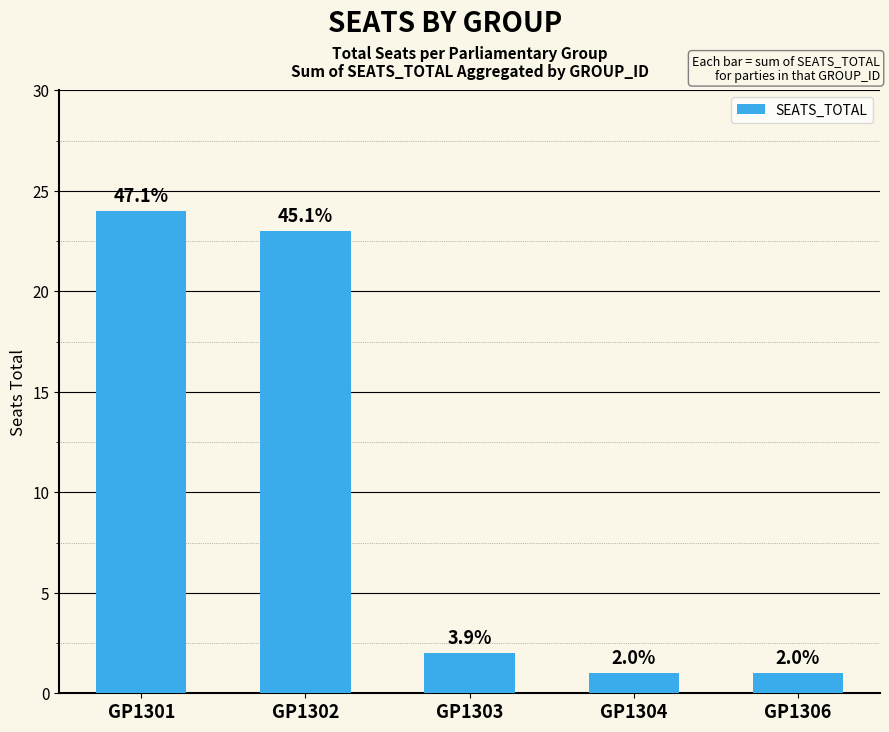

Are the bars horizontal?

No